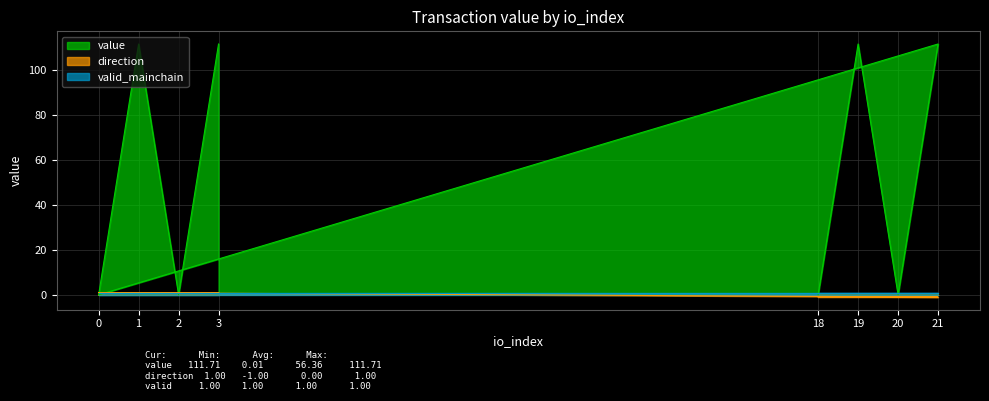

Where is the first local maximum for value?

1